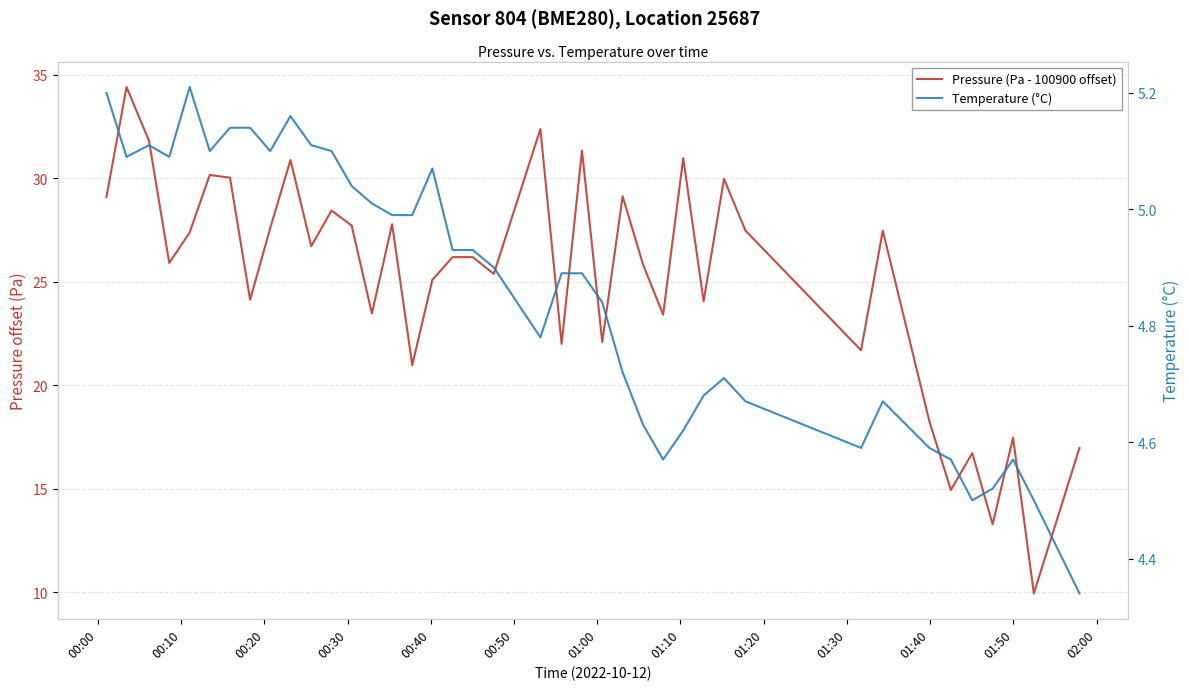

What are all the series names shown in the legend?

Pressure (Pa - 100900 offset), Temperature (°C)